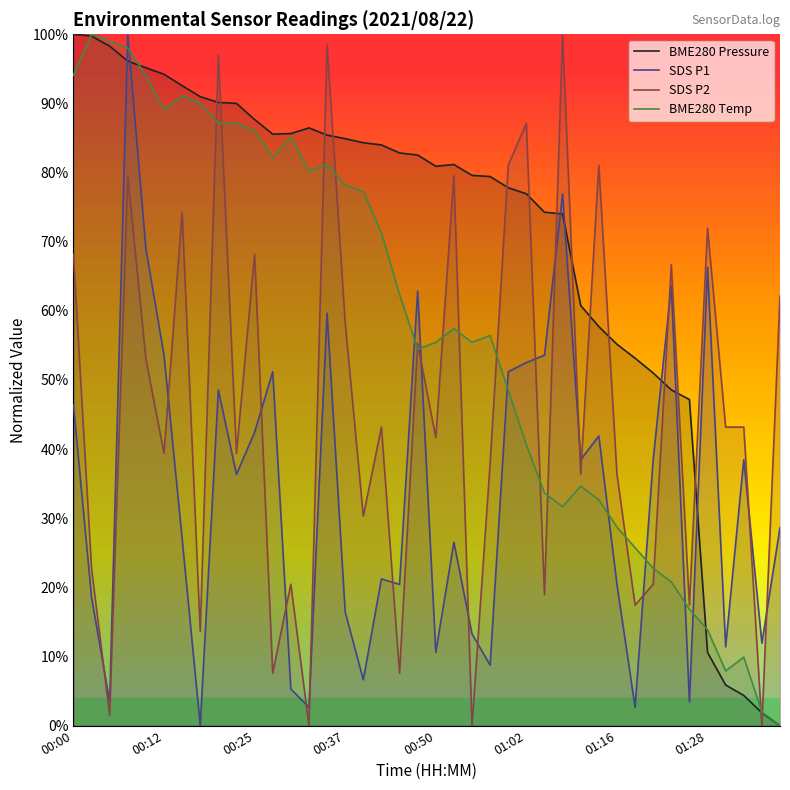

What is the highest value of the SDS P1 series?

100.0